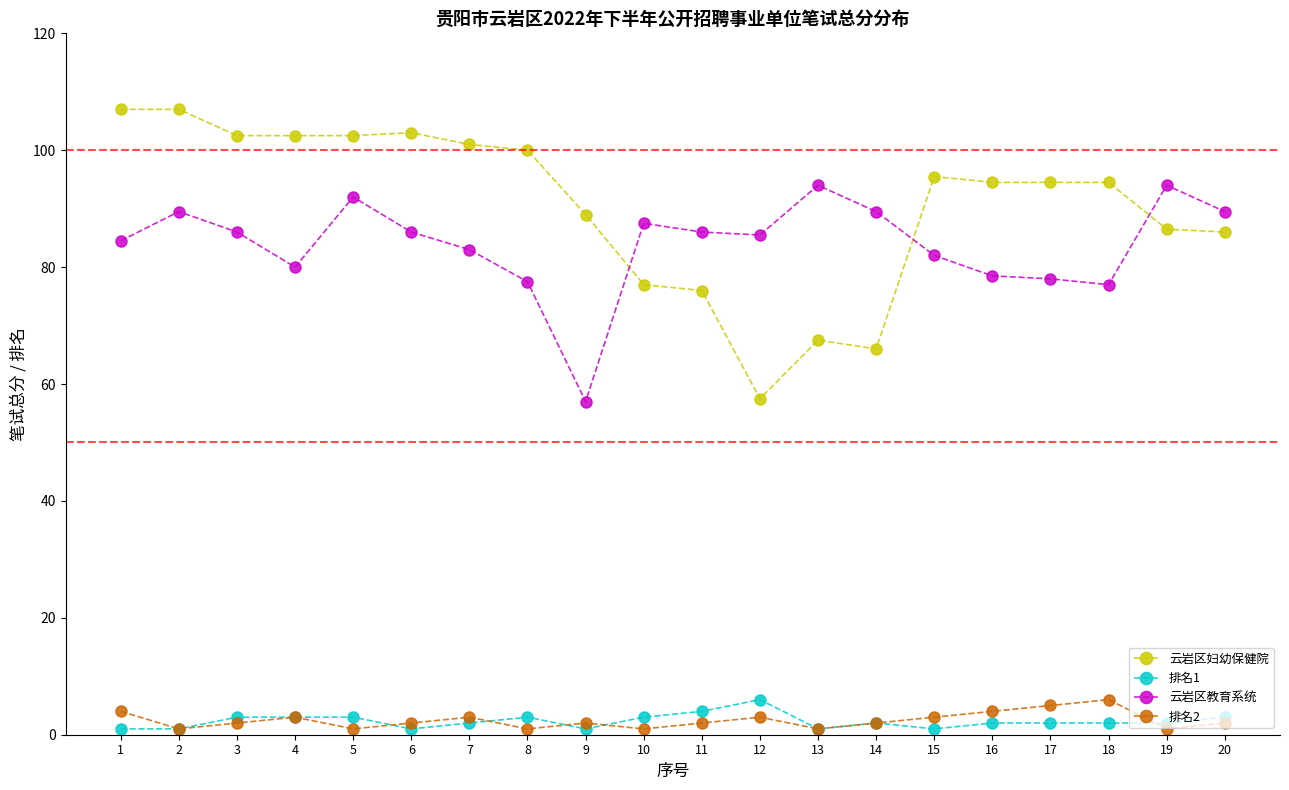

The value of 云岩区妇幼保健院 at 3 is 102.5. True or false?

True